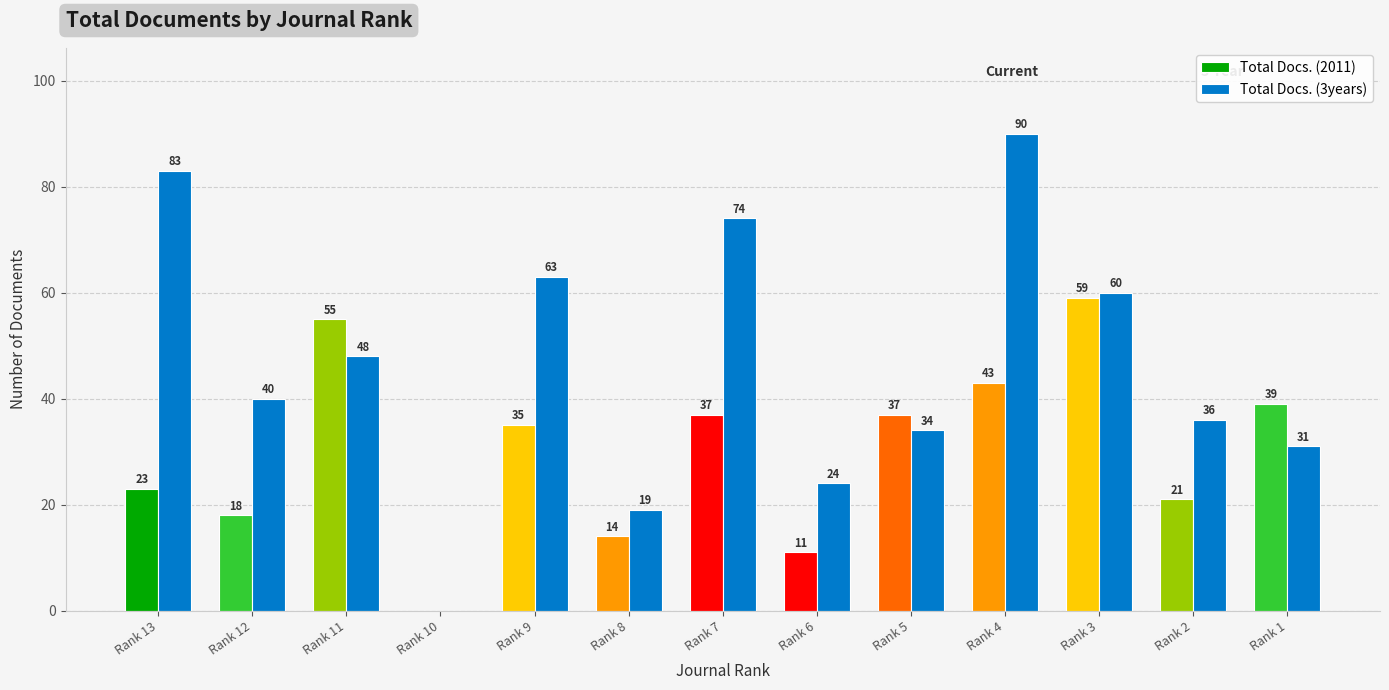

At which label is Total Docs. (2011) closest to 29?

Rank 13